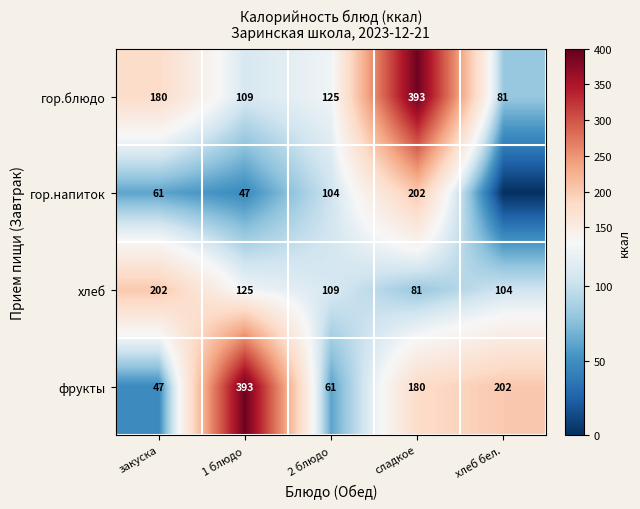

What is the total value across all series at хлеб бел.?

386.8